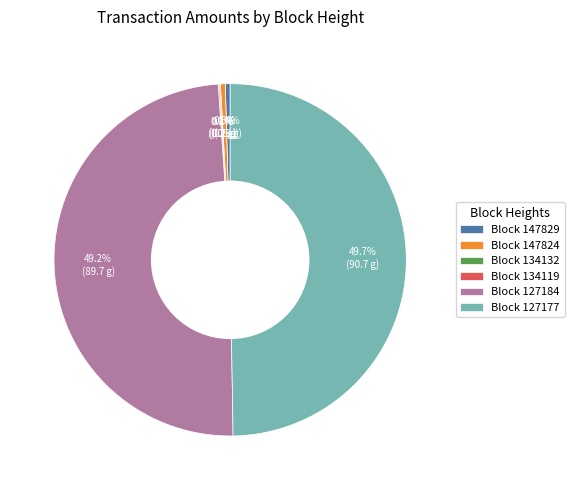

To the nearest percent, what is the average slice percentage?

17%